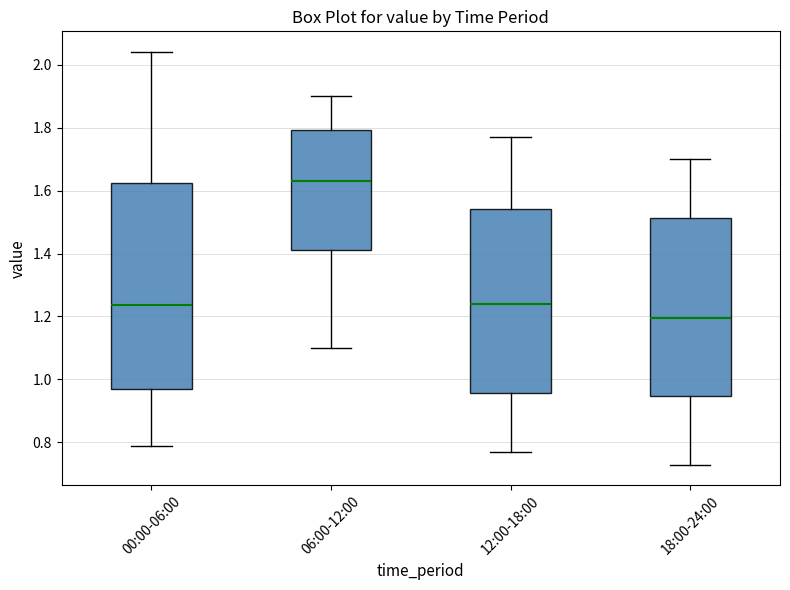

Reading left to right, read every box against the y-axis: the position of its median line, the range the box covers, and the ends of its whiskers. The values are not printed on the chart, so give them approximately, as read against the axis.

00:00-06:00: median 1.24, box 0.98 to 1.62, whiskers 0.80 to 2.04
06:00-12:00: median 1.64, box 1.42 to 1.80, whiskers 1.10 to 1.90
12:00-18:00: median 1.24, box 0.96 to 1.54, whiskers 0.78 to 1.78
18:00-24:00: median 1.20, box 0.94 to 1.52, whiskers 0.74 to 1.70